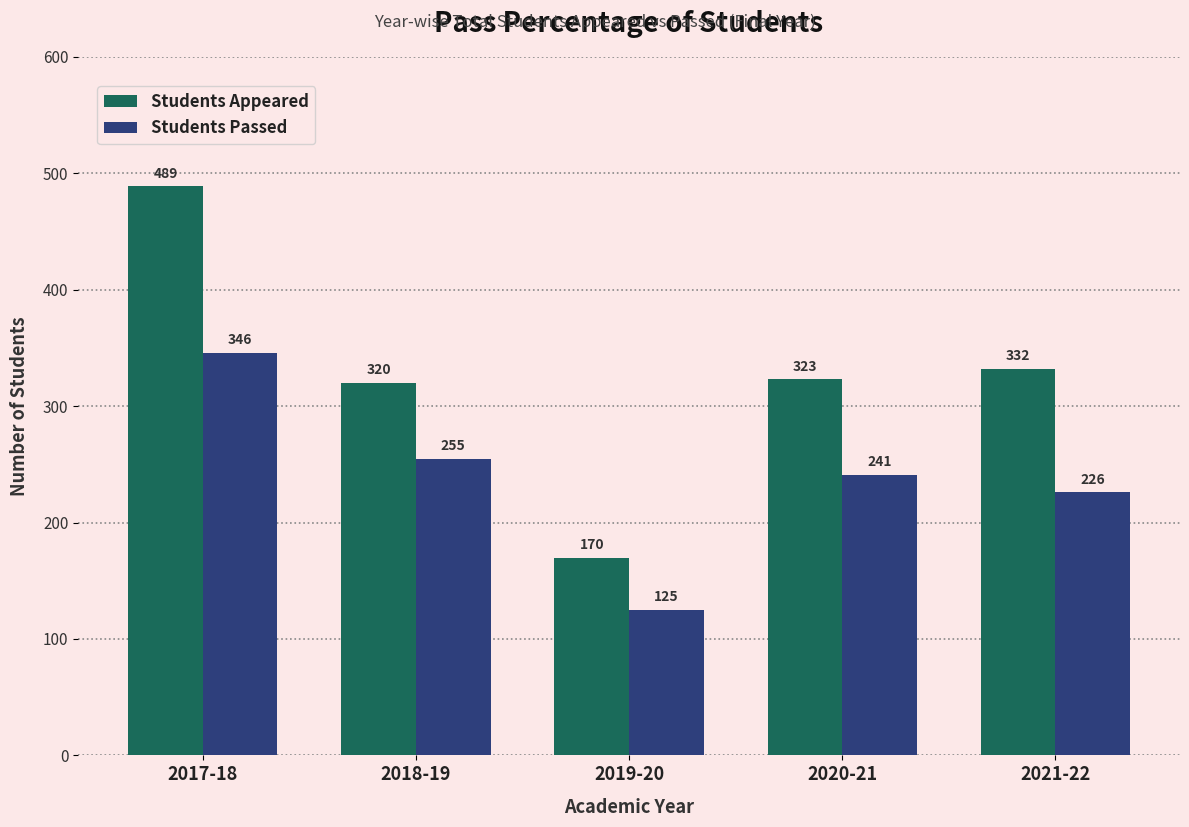

What is the maximum value for Students Passed?

346